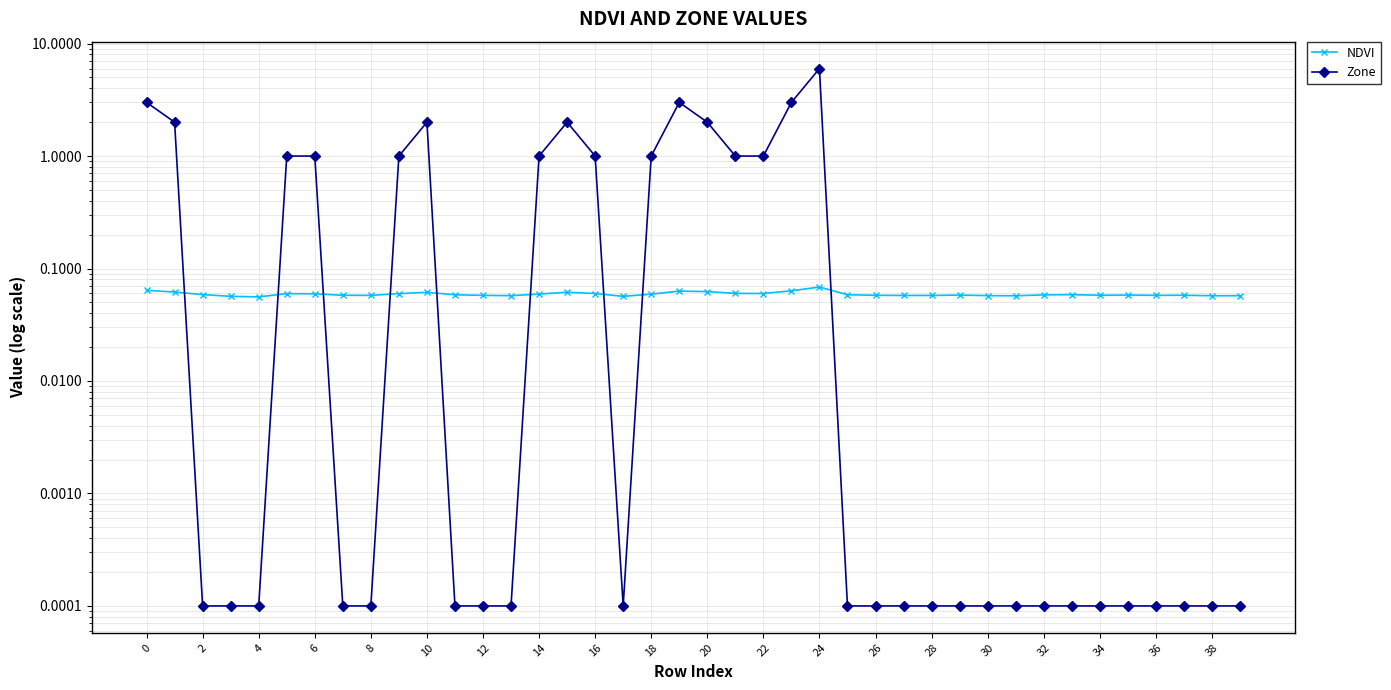

Is it true that Zone equals 0.0 at 12?

False